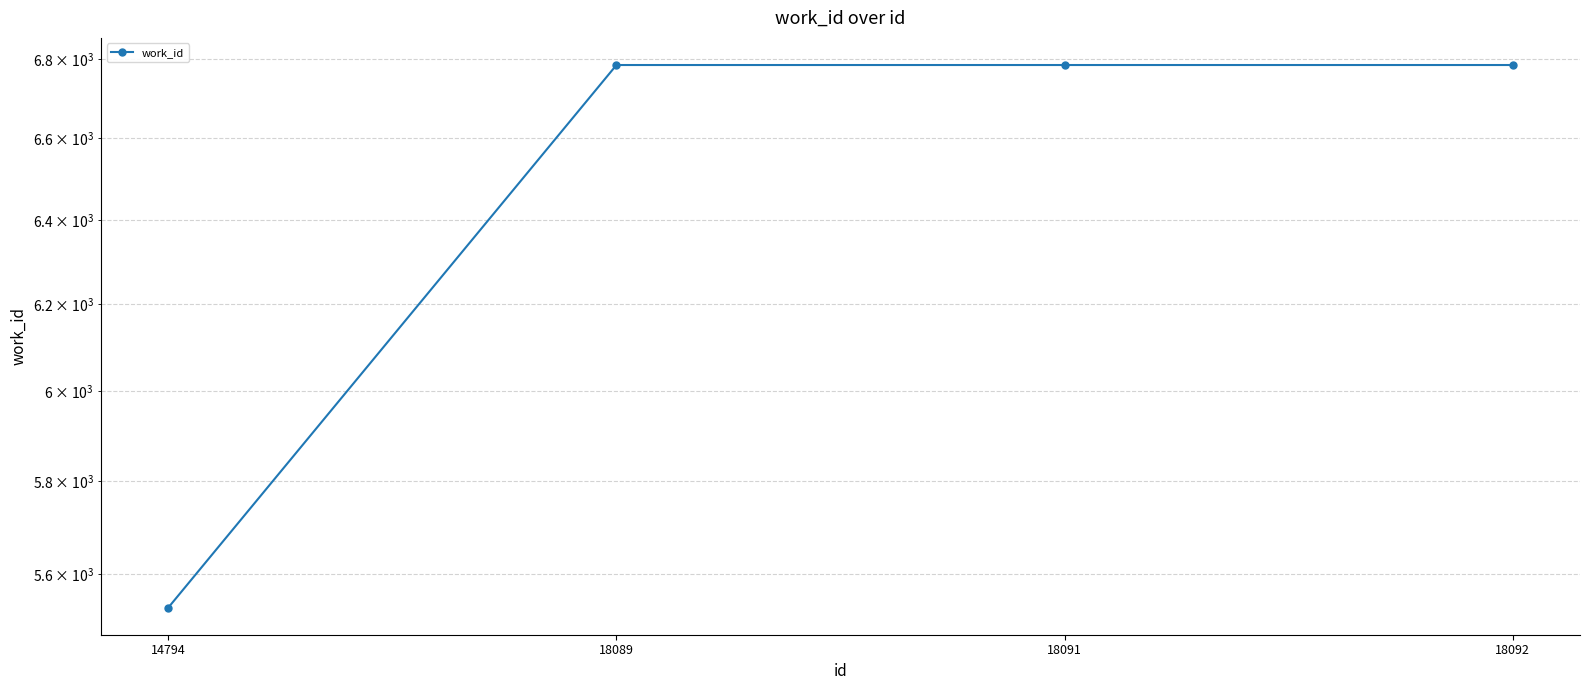

Read the value at 18091, to the nearest 100.

6800